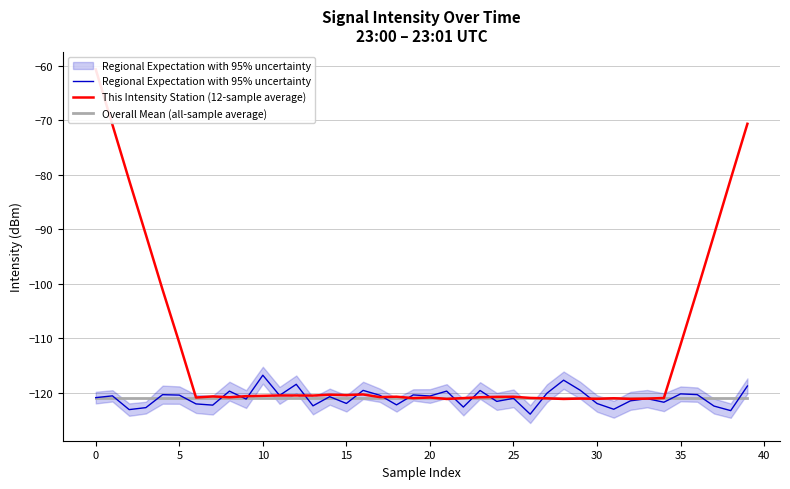

True or false: Overall Mean (all-sample average) and Regional Expectation with 95% uncertainty intersect in this chart.

True